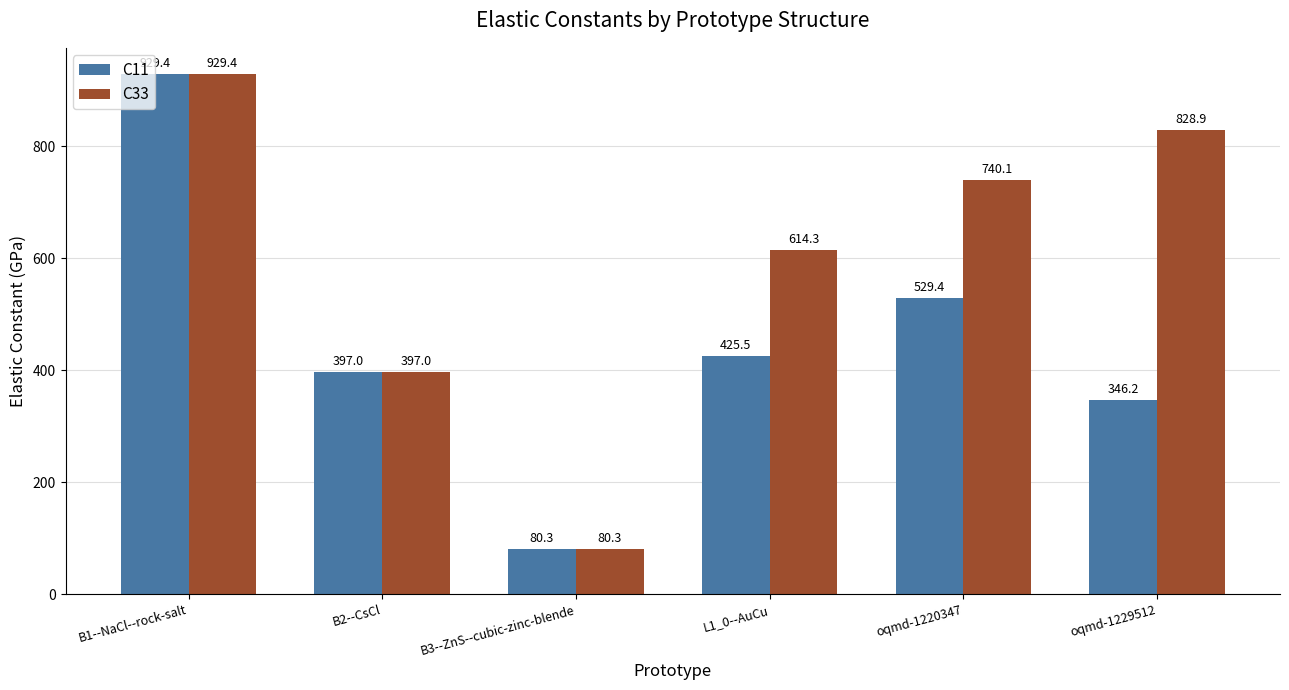

What is the label of the 3rd bar from the right?

L1_0--AuCu